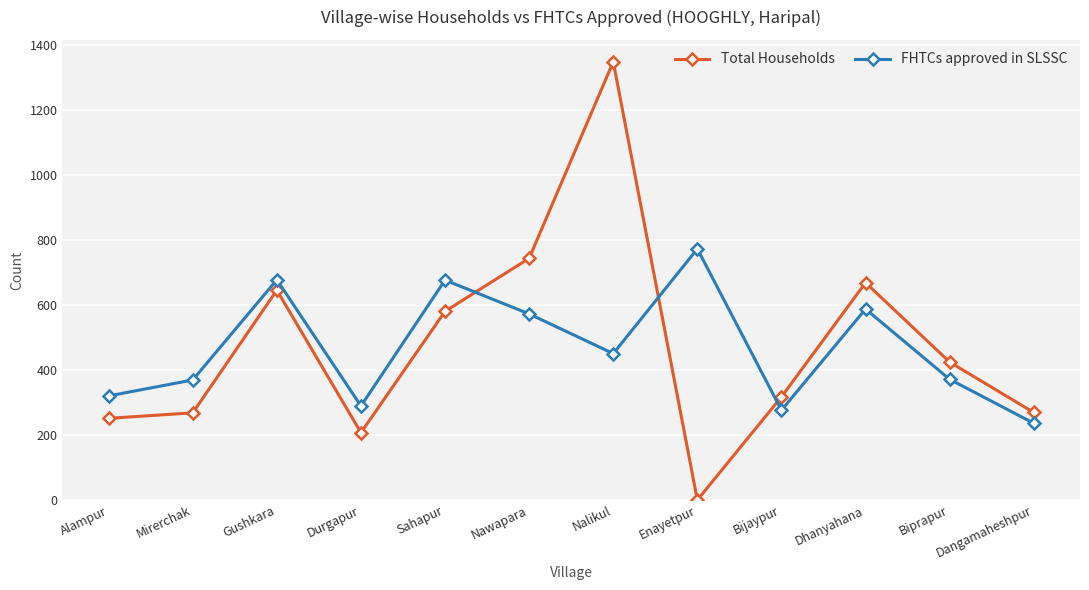

In FHTCs approved in SLSSC, how many points are lower than both neighbors (excluding endpoints)?

3